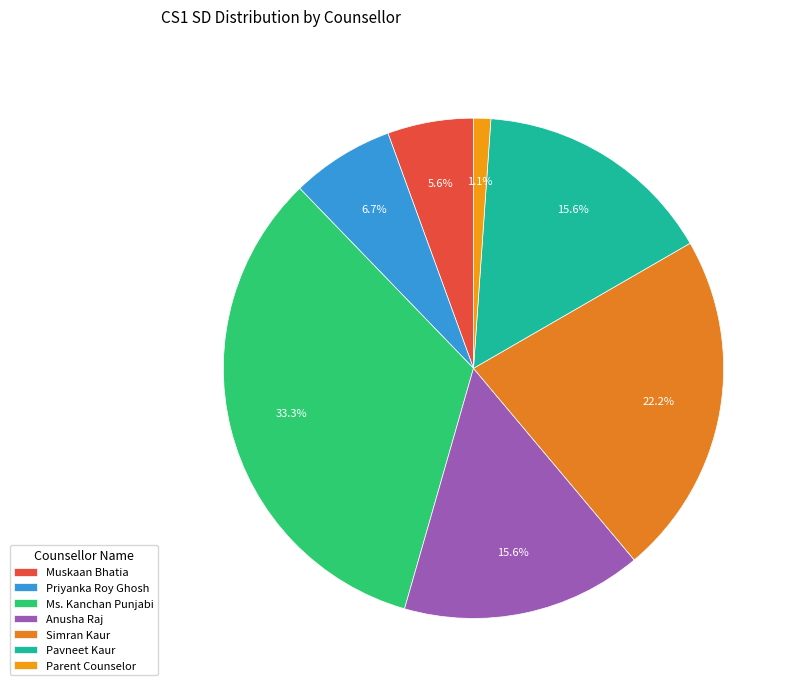

How many segments does this pie chart have?

7